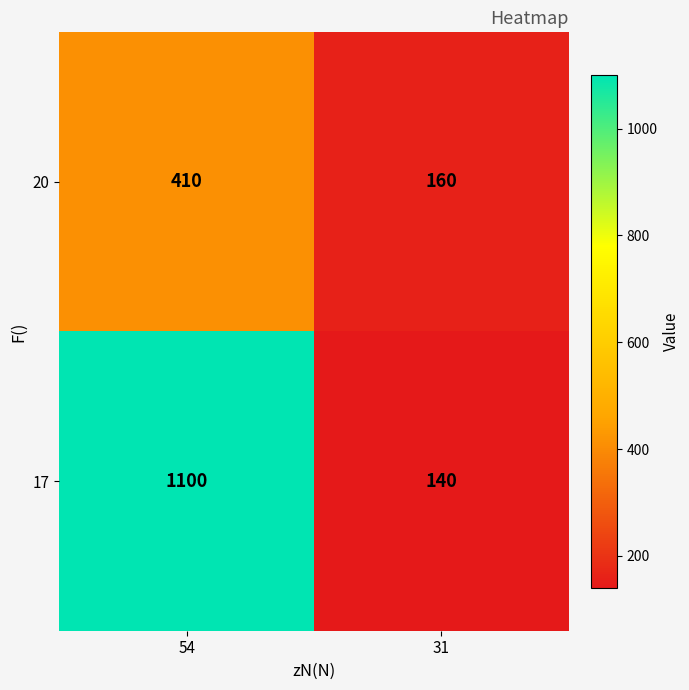

What is the maximum value shown in the chart?

1100